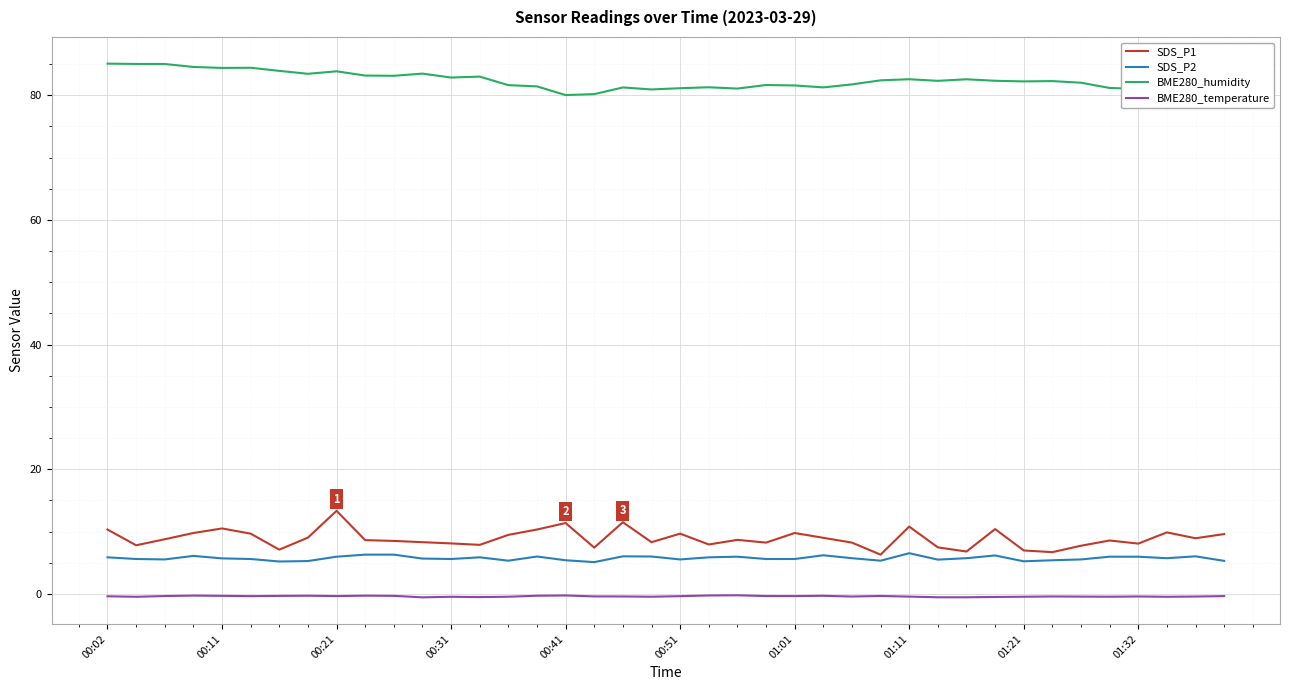

Reading left to right, what are all the values shown in this chart?

SDS_P1: 10.3	7.8	8.8	9.8	10.5	9.7	7.1	9.0	13.3	8.6	8.5	8.3	8.1	7.9	9.5	10.3	11.4	7.4	11.5	8.3	9.7	7.9	8.7	8.2	9.8	9.0	8.2	6.3	10.8	7.5	6.8	10.4	7.0	6.7	7.7	8.6	8.1	9.9	8.9	9.6
SDS_P2: 5.9	5.6	5.5	6.1	5.7	5.6	5.2	5.3	6.0	6.3	6.3	5.7	5.6	5.9	5.3	6.0	5.4	5.1	6.0	6.0	5.5	5.9	6.0	5.6	5.6	6.2	5.7	5.3	6.5	5.5	5.7	6.2	5.2	5.4	5.5	6.0	6.0	5.7	6.0	5.3
BME280_humidity: 85.1	85.0	85.0	84.5	84.4	84.4	83.9	83.4	83.8	83.2	83.1	83.5	82.8	83.0	81.6	81.4	80.0	80.2	81.2	80.9	81.1	81.3	81.1	81.6	81.6	81.2	81.7	82.4	82.6	82.3	82.5	82.3	82.2	82.3	82.0	81.2	81.0	81.0	81.0	79.8
BME280_temperature: -0.4	-0.5	-0.3	-0.3	-0.3	-0.4	-0.3	-0.3	-0.3	-0.3	-0.3	-0.6	-0.5	-0.5	-0.5	-0.3	-0.2	-0.4	-0.4	-0.5	-0.4	-0.2	-0.2	-0.3	-0.3	-0.3	-0.4	-0.3	-0.4	-0.5	-0.5	-0.5	-0.5	-0.4	-0.4	-0.5	-0.4	-0.5	-0.4	-0.3